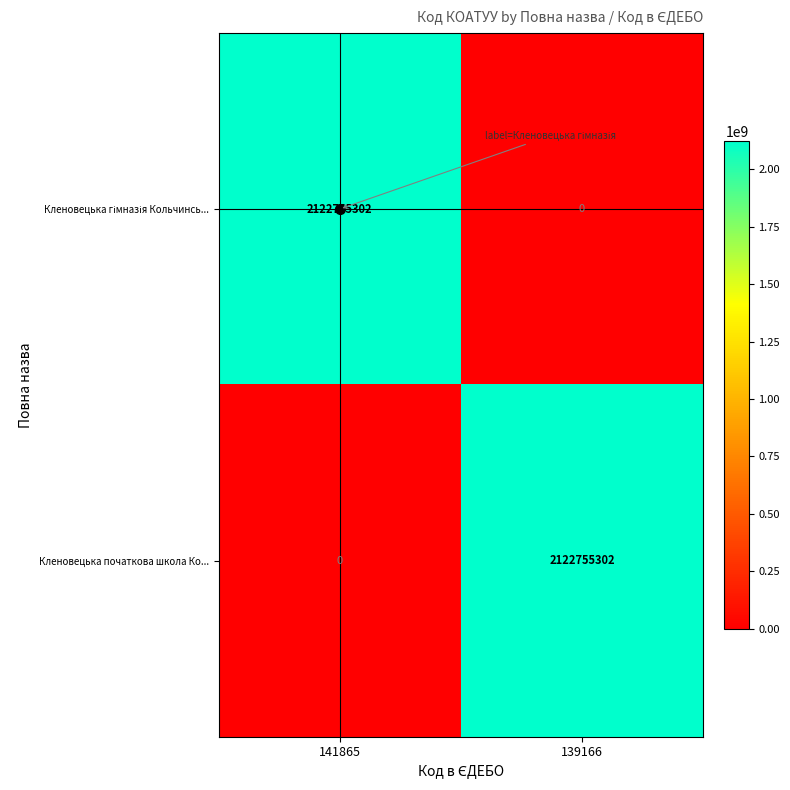

The Кленовецька початкова школа Ко... series shows 0 at 141865. True or false?

True